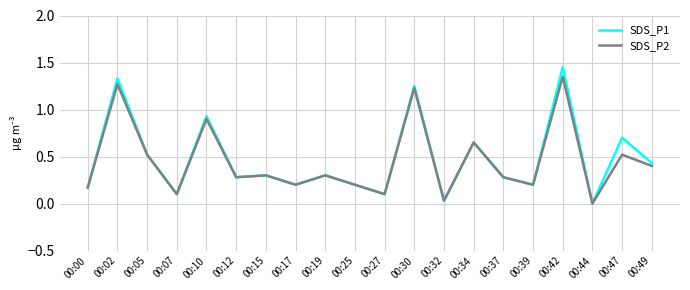

True or false: SDS_P2 has a value of 0.3 at 00:17.

False